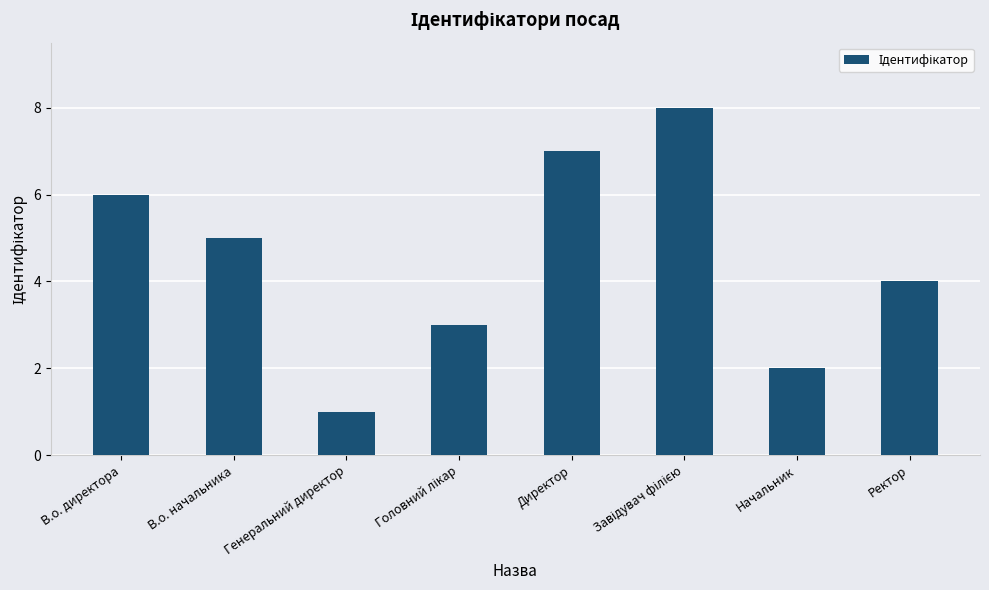

At which label is the value closest to 4?

Ректор